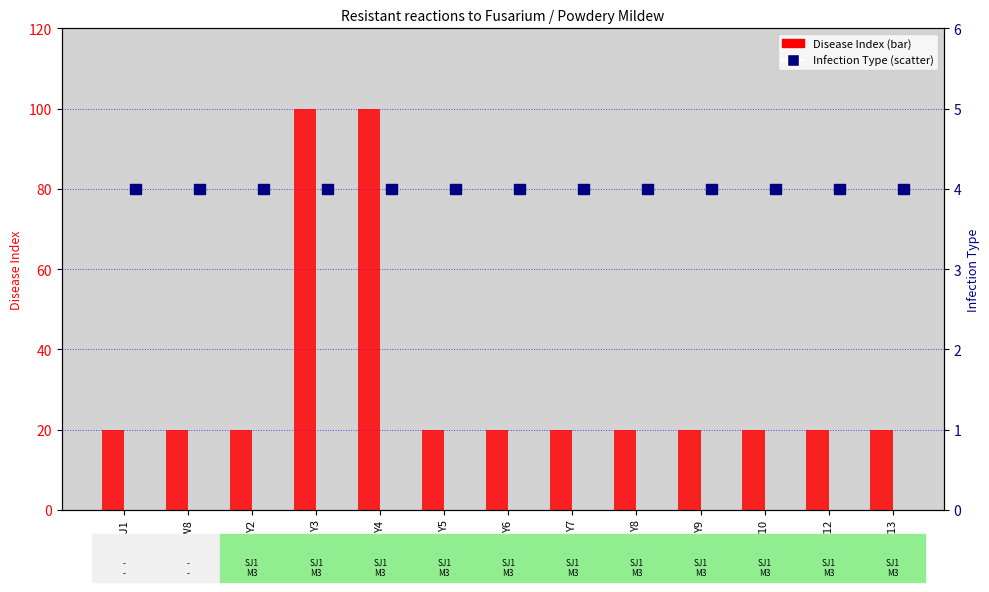

At which category is the sum across all series the highest?

Y3